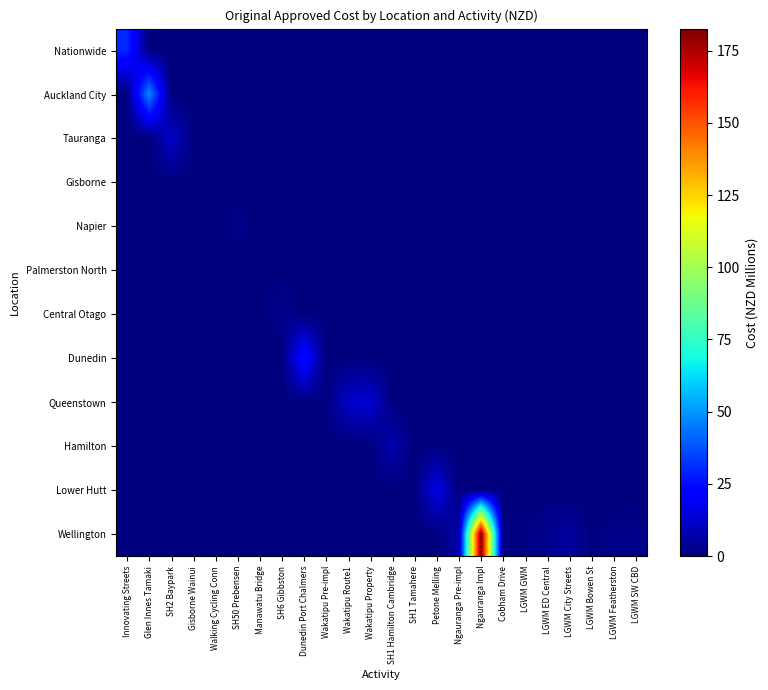

Between LGWM GWM and Glen Innes Tamaki, which is larger?

LGWM GWM